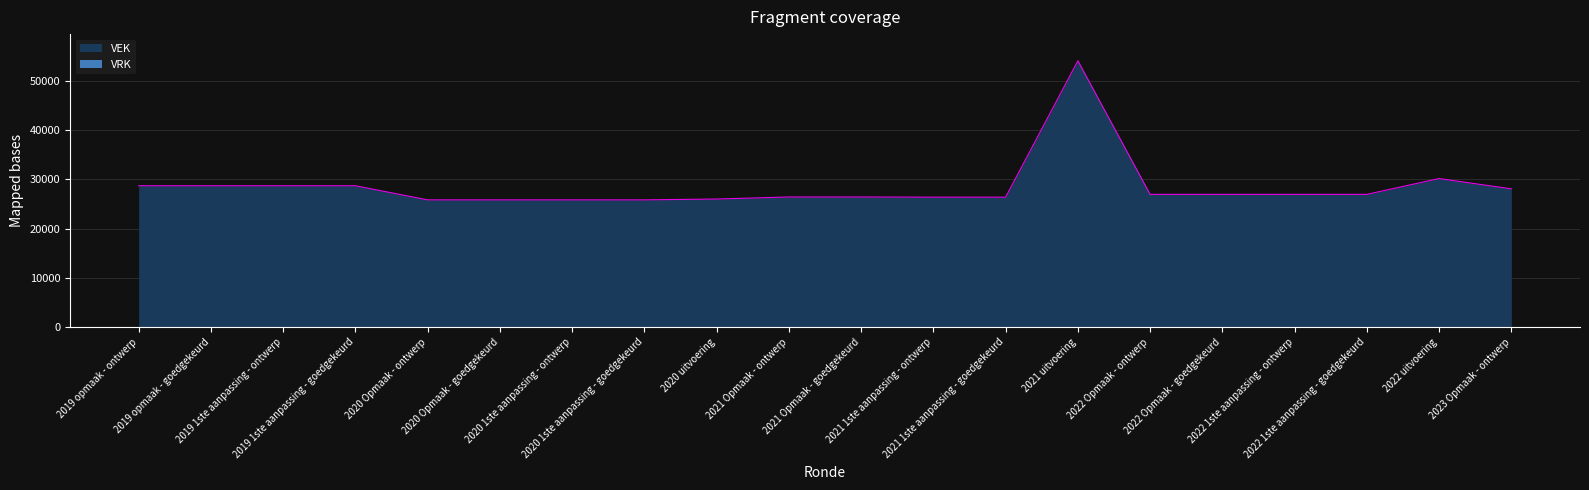

Is it true that the value at 2022 Opmaak - goedgekeurd is 26935?

True